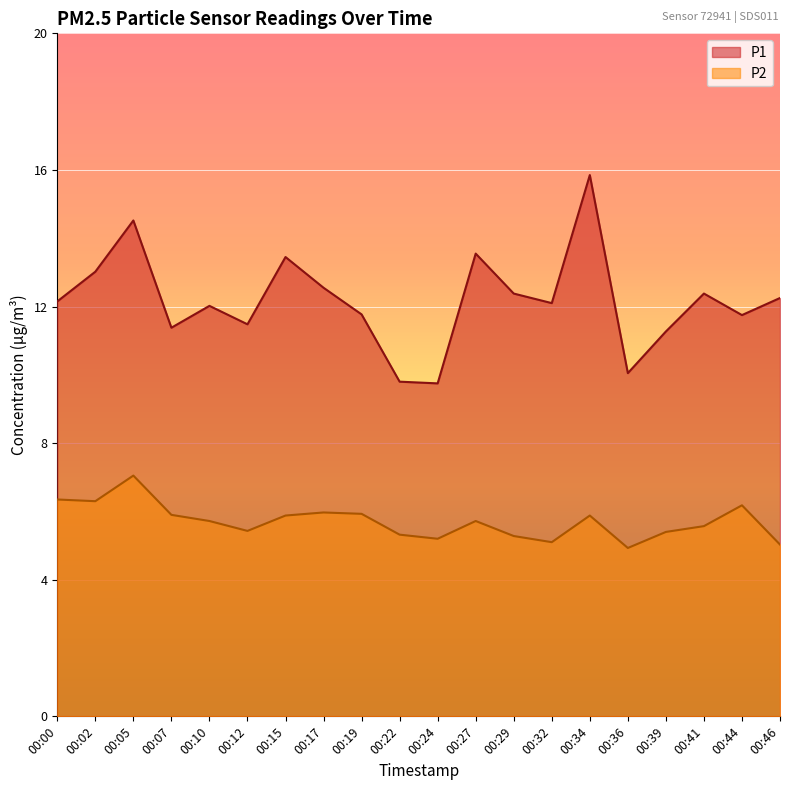

What are all the series names shown in the legend?

P1, P2